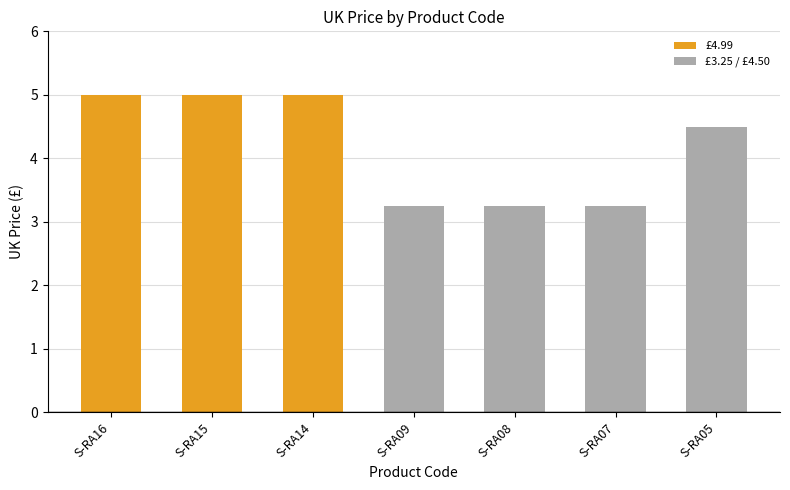

What is the maximum value shown in the chart?

5.0